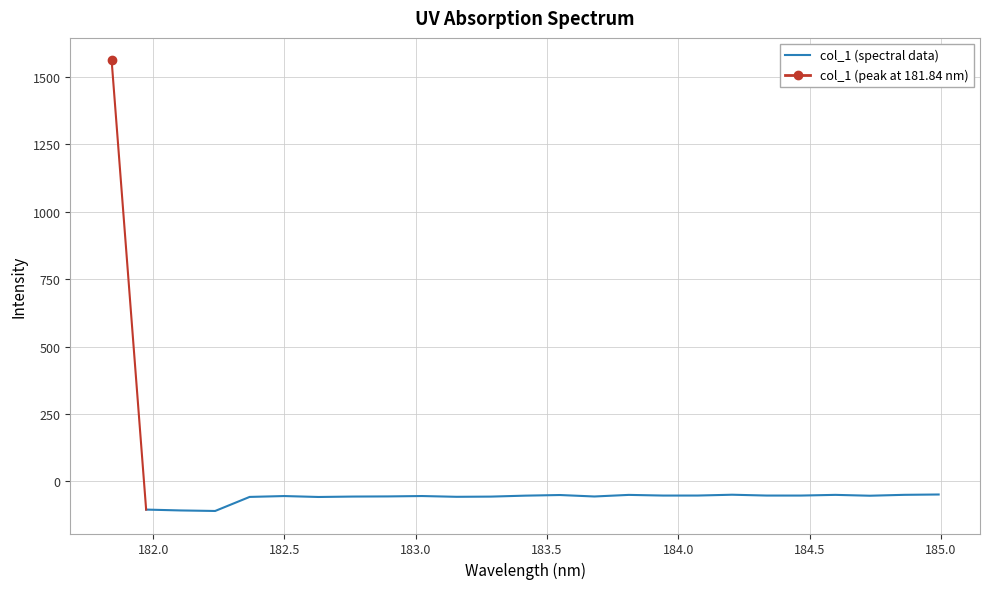

What is the value of the 10th point from the left?

-57.8